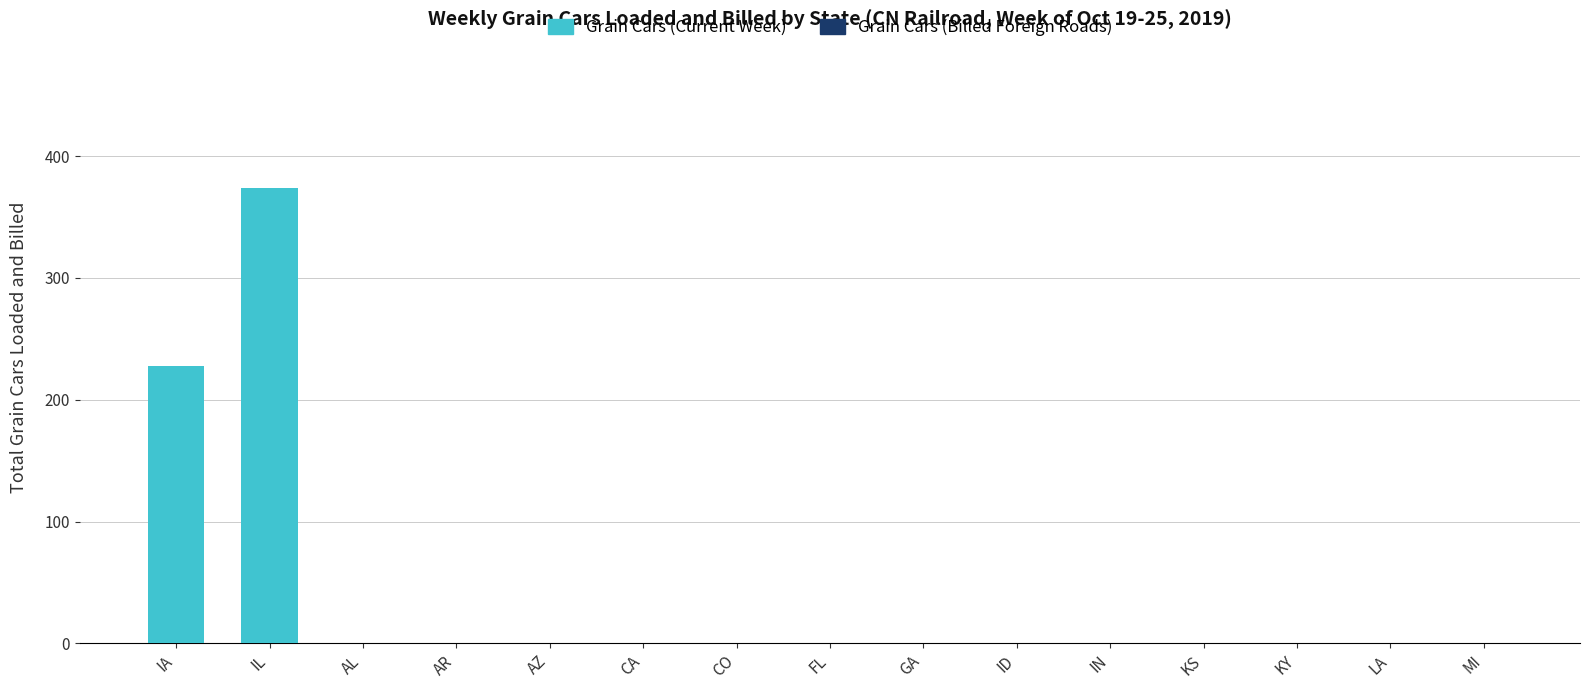

At which label is the value closest to 187?

IA